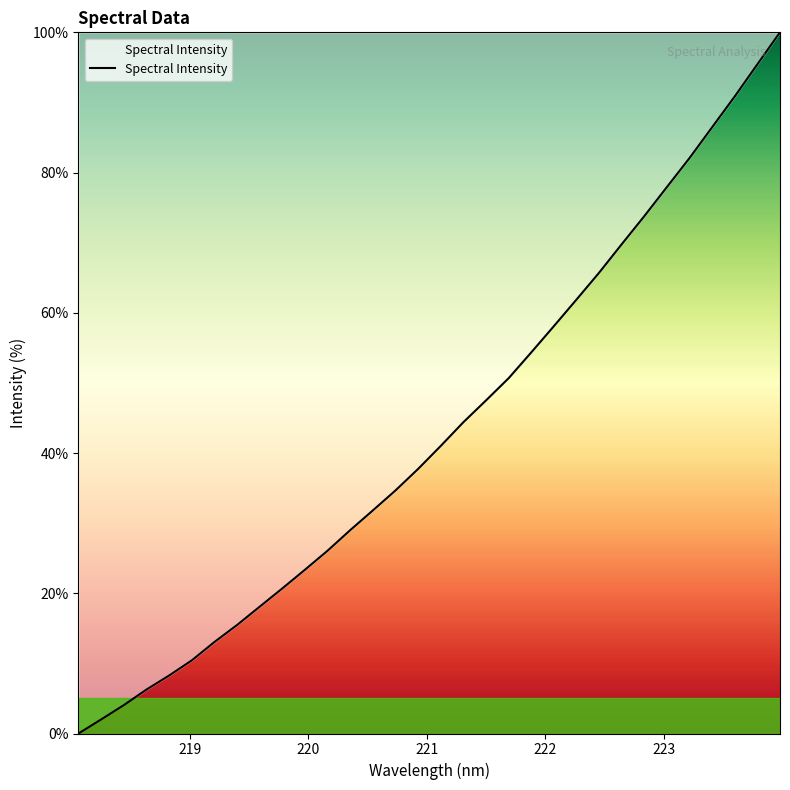

Does the chart display data point markers on the line(s)?

No